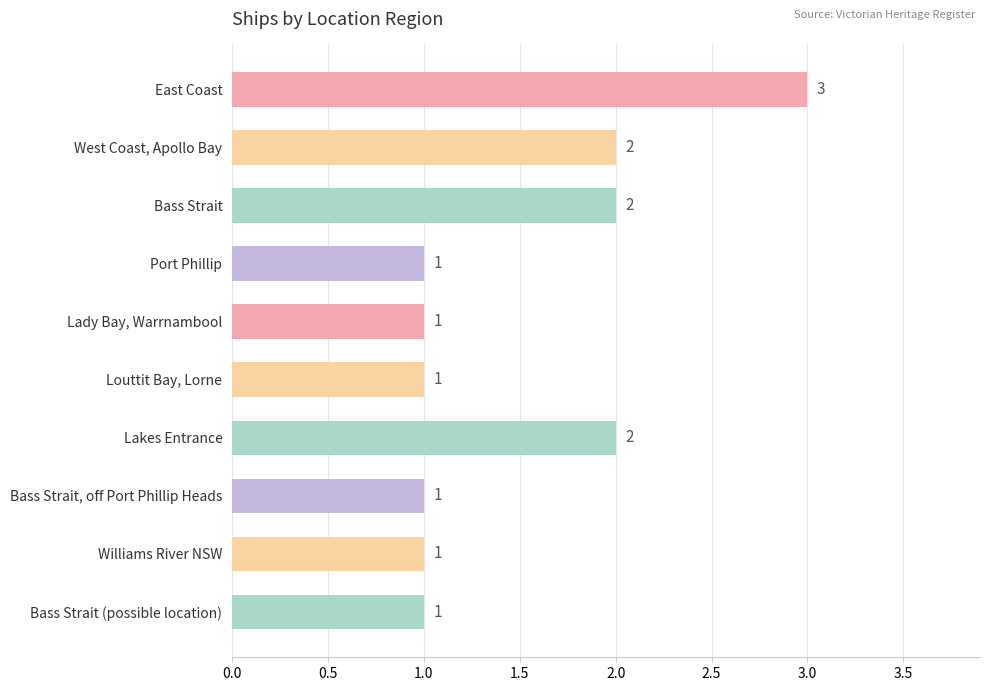

Reading top to bottom, list all the values displayed in this chart.

East Coast=3	West Coast, Apollo Bay=2	Bass Strait=2	Port Phillip=1	Lady Bay, Warrnambool=1	Louttit Bay, Lorne=1	Lakes Entrance=2	Bass Strait, off Port Phillip Heads=1	Williams River NSW=1	Bass Strait (possible location)=1